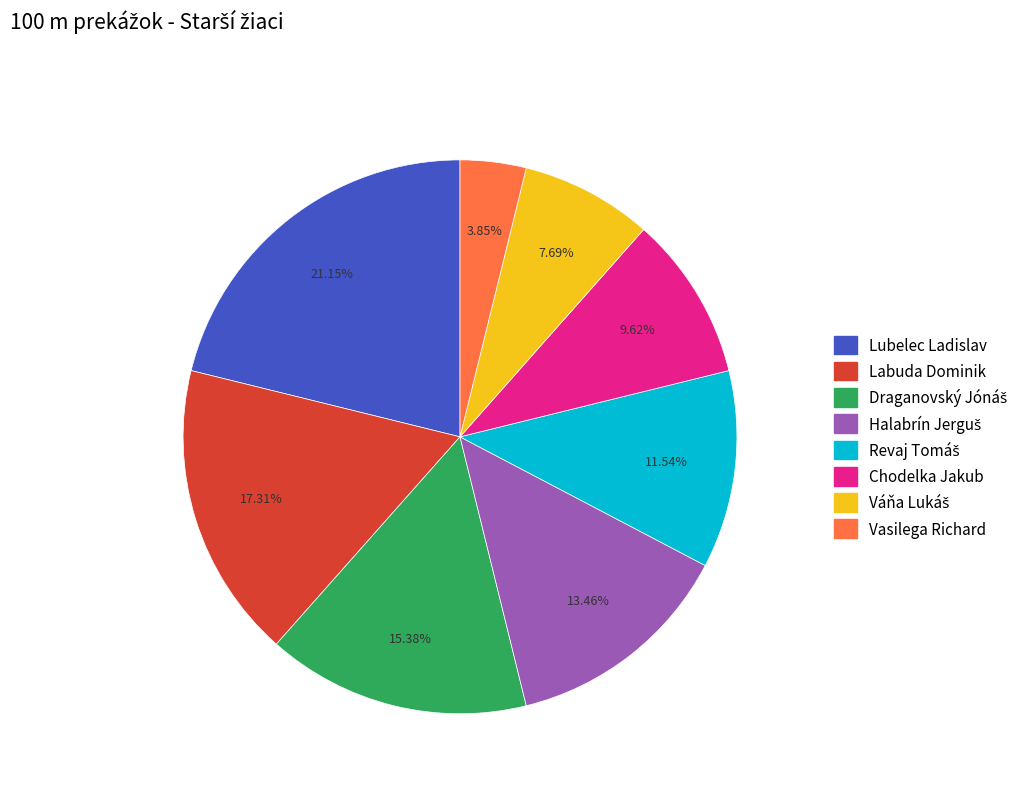

What is the largest slice in the pie chart?

Lubelec Ladislav